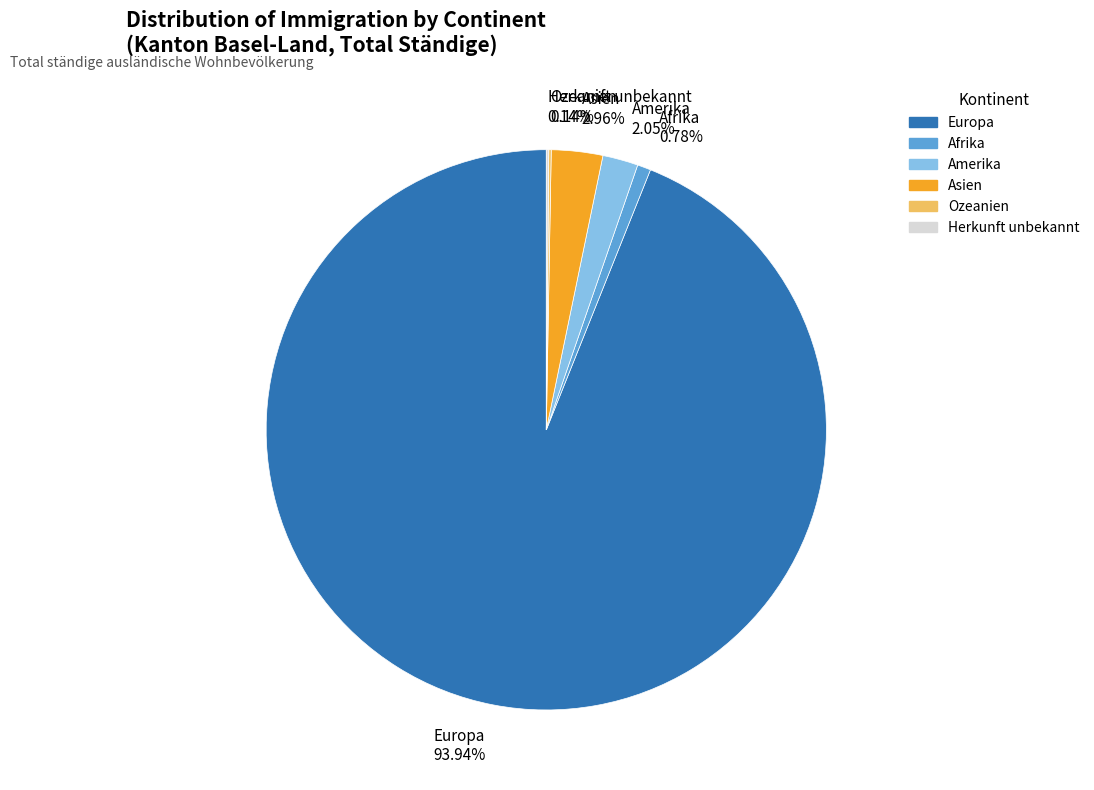

What is the ratio of the value at Afrika to the value at Amerika?

0.4